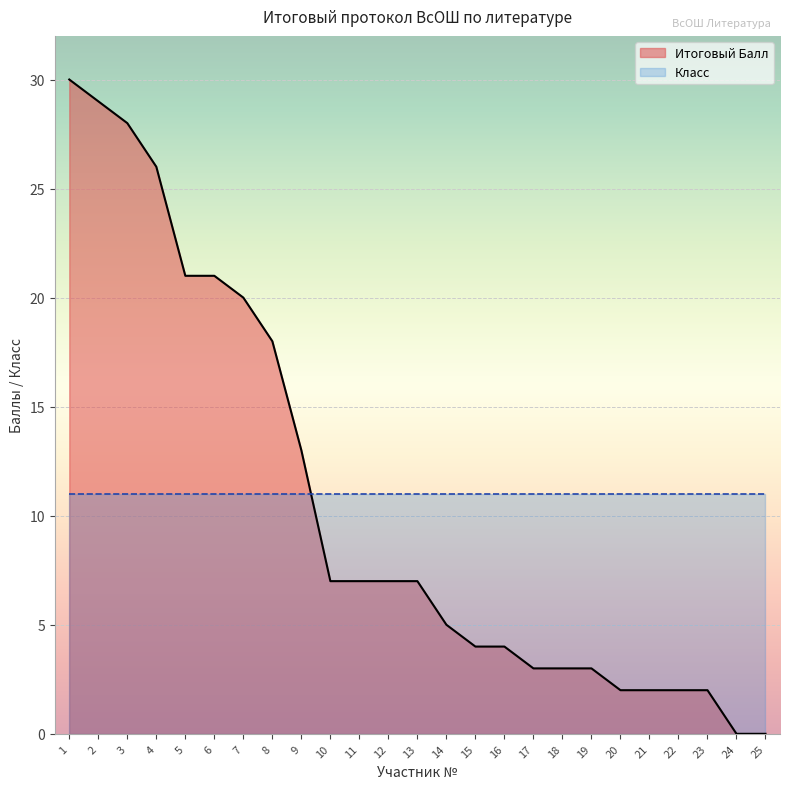

Rank the categories by value from lowest to highest.

24, 25, 20, 21, 22, 23, 17, 18, 19, 15, 16, 14, 10, 11, 12, 13, 9, 8, 7, 5, 6, 4, 3, 2, 1